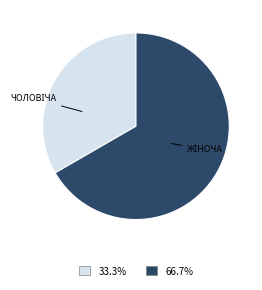

How many segments does this pie chart have?

2